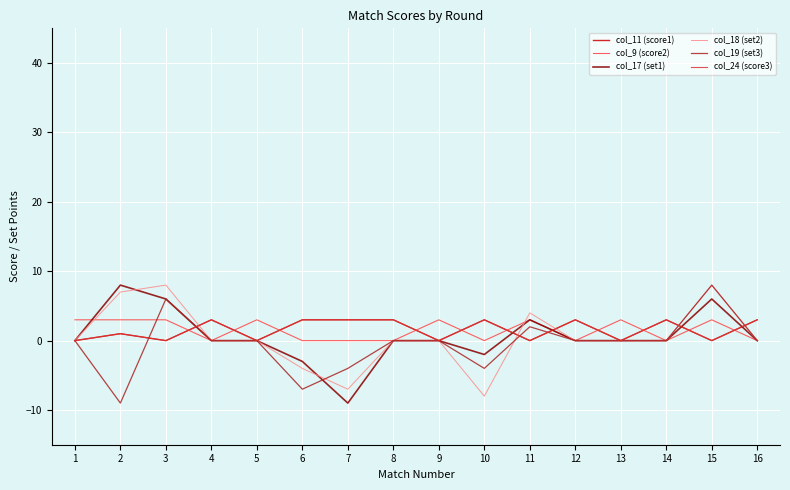

Which series has the largest total across all categories?

col_11 (score1)